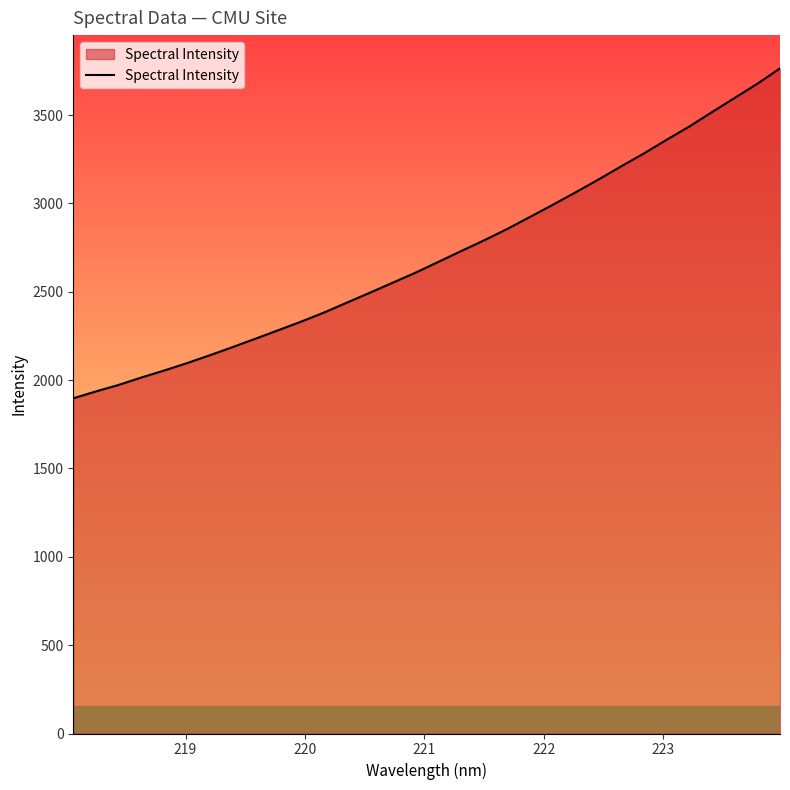

What is the difference between the maximum and minimum values?

1867.2